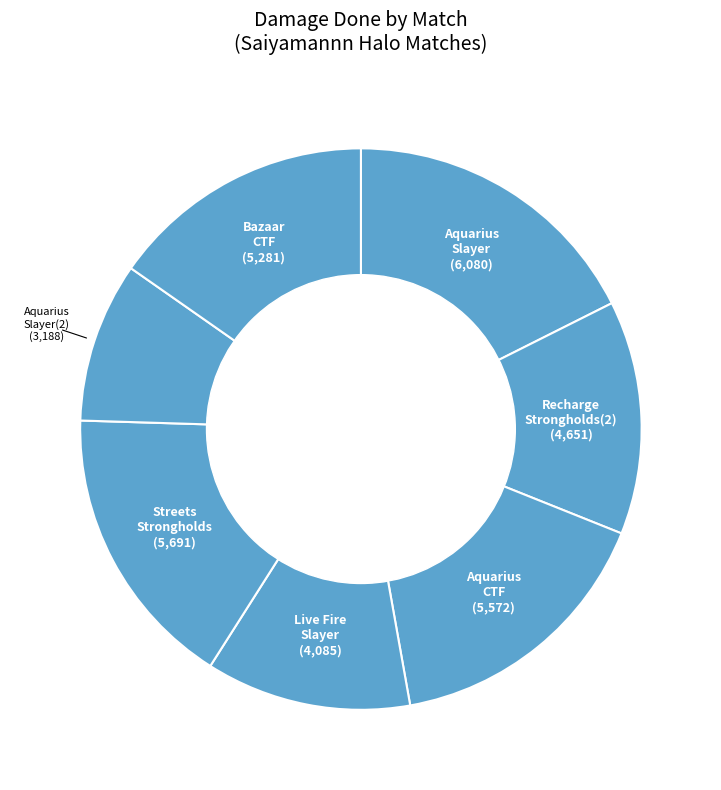

Count the number of slices in the pie.

7